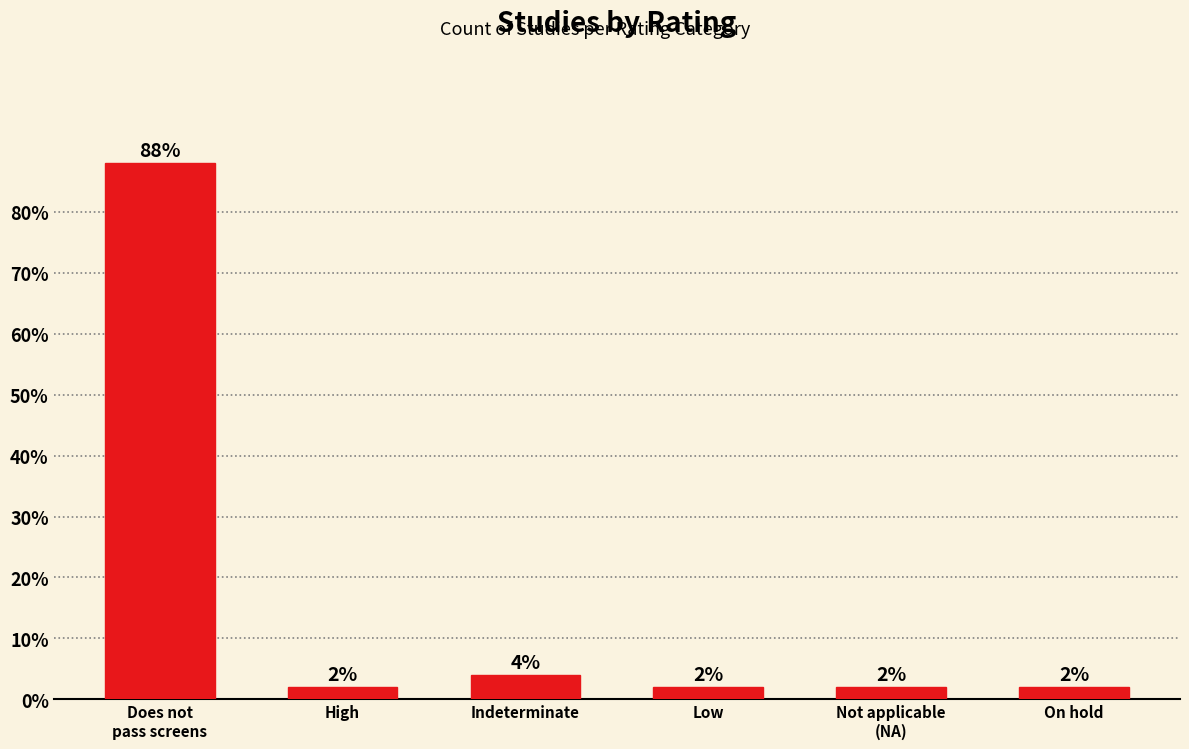

Reading right to left, transcribe all the data shown in this chart.

2	2	2	4	2	88